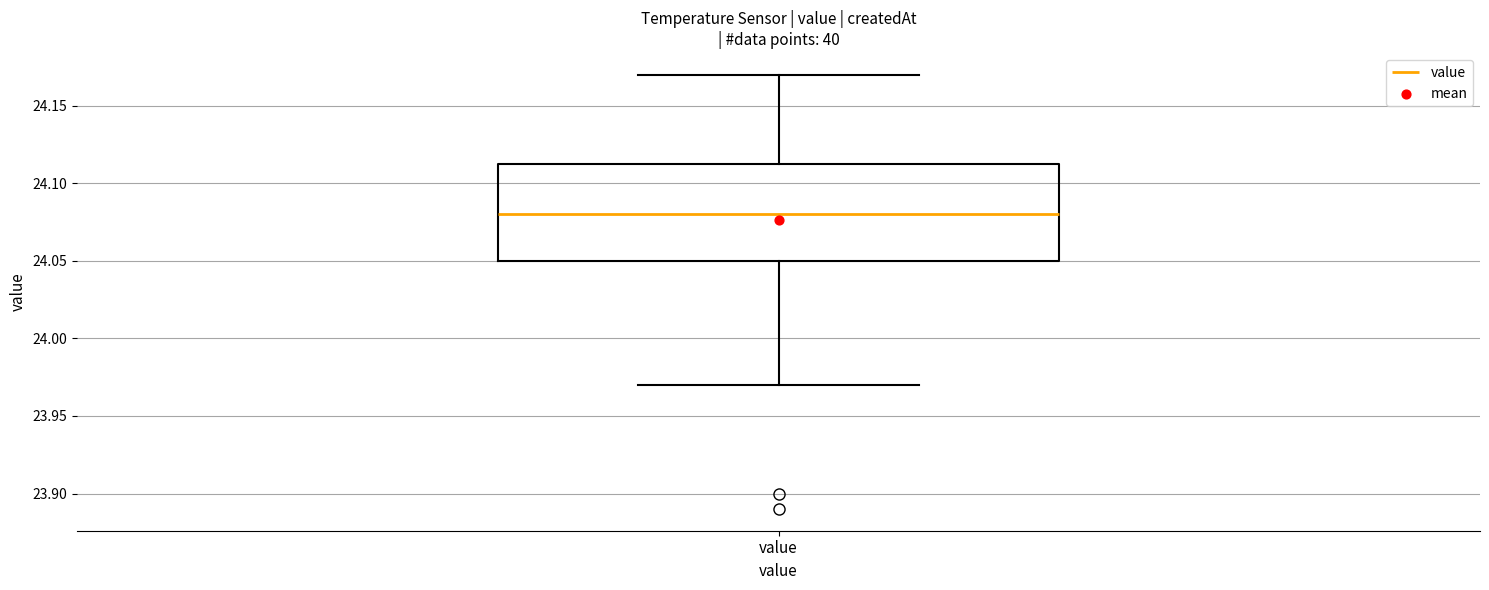

Transcribe this box plot: give where the median line is, the range the box spans, and where the two whiskers end, as read against the y-axis. The values are not printed on the chart, so give them approximately, as read against the axis.

median 24.080, box 24.050 to 24.115, whiskers 23.970 to 24.170